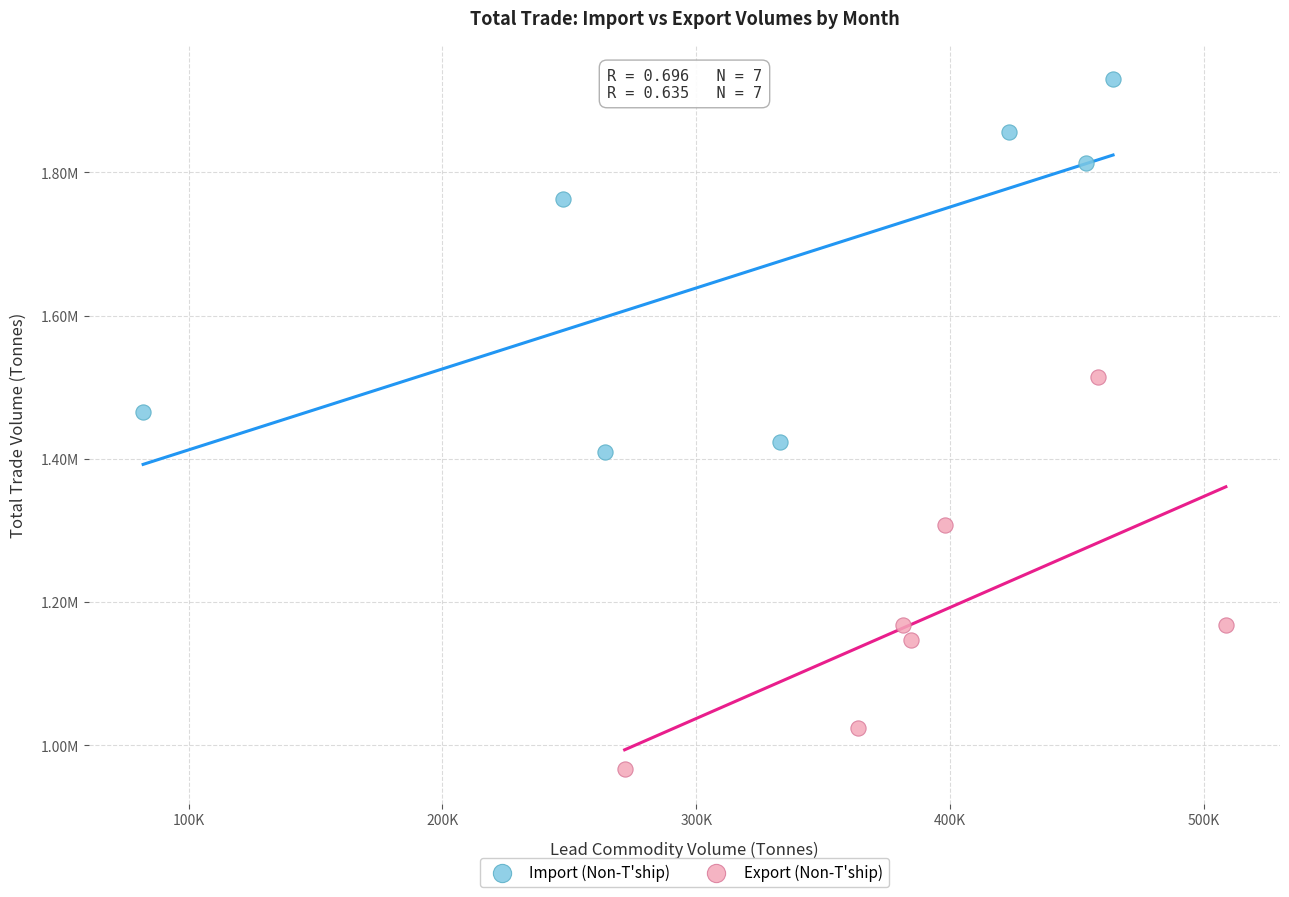

Which series has the largest Y range (max minus min)?

Export (Non-T'ship)